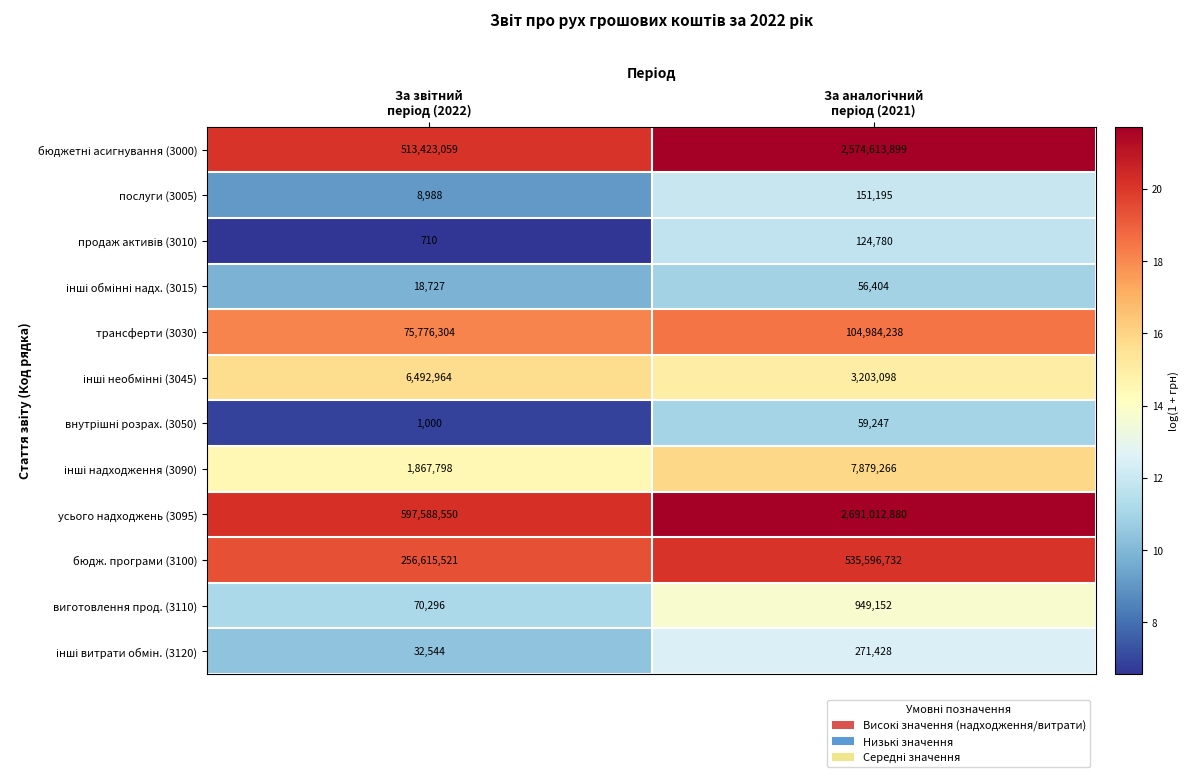

Which series has the largest range (max minus min)?

усього надходжень (3095)